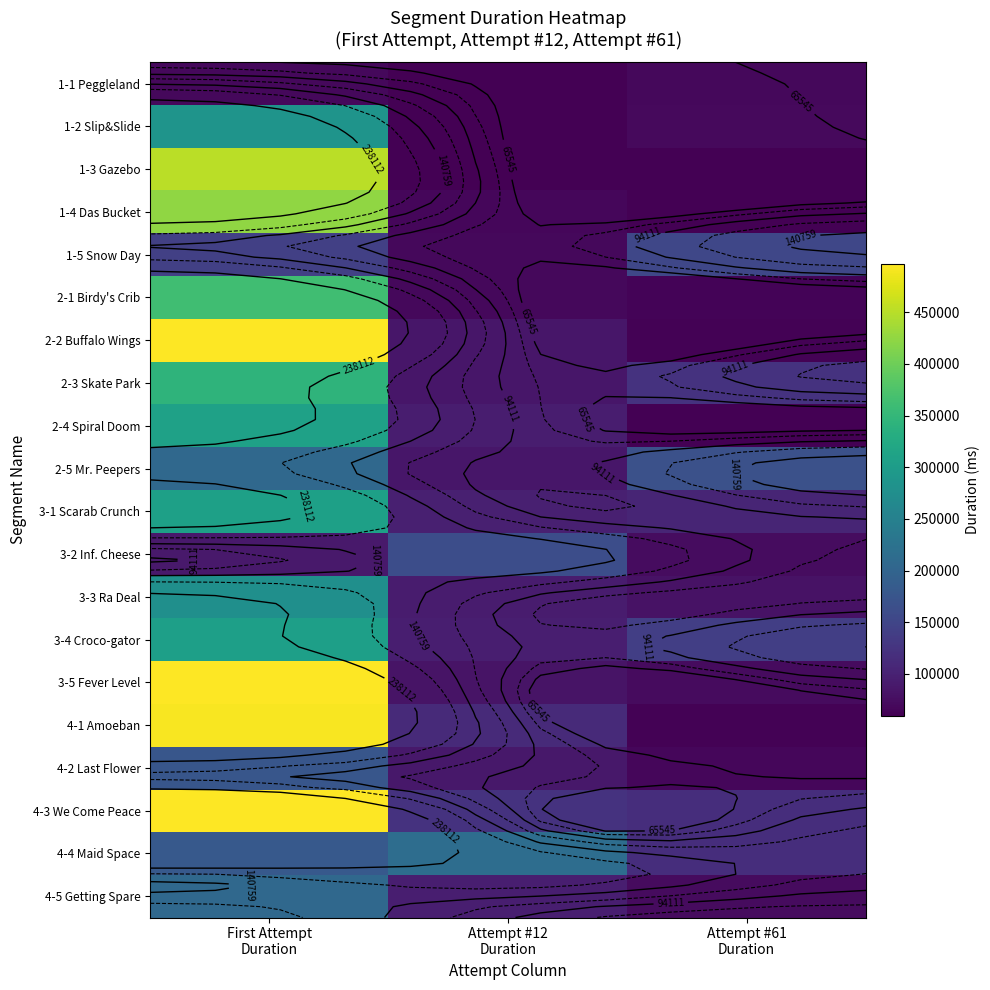

What value does the 2-5 Mr. Peepers series have at Attempt #61 Duration?

167345